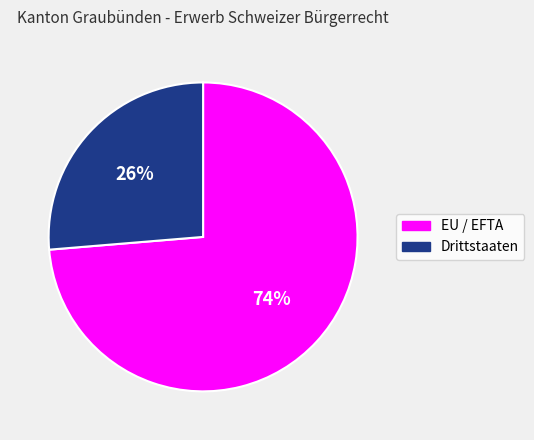

The Drittstaaten slice represents 39% of the pie. True or false?

False